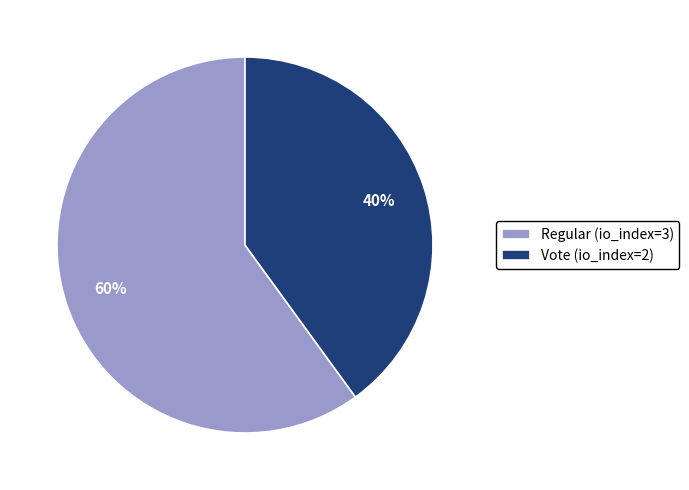

To the nearest percent, what is the combined percentage of Regular (io_index=3) and Vote (io_index=2)?

100%